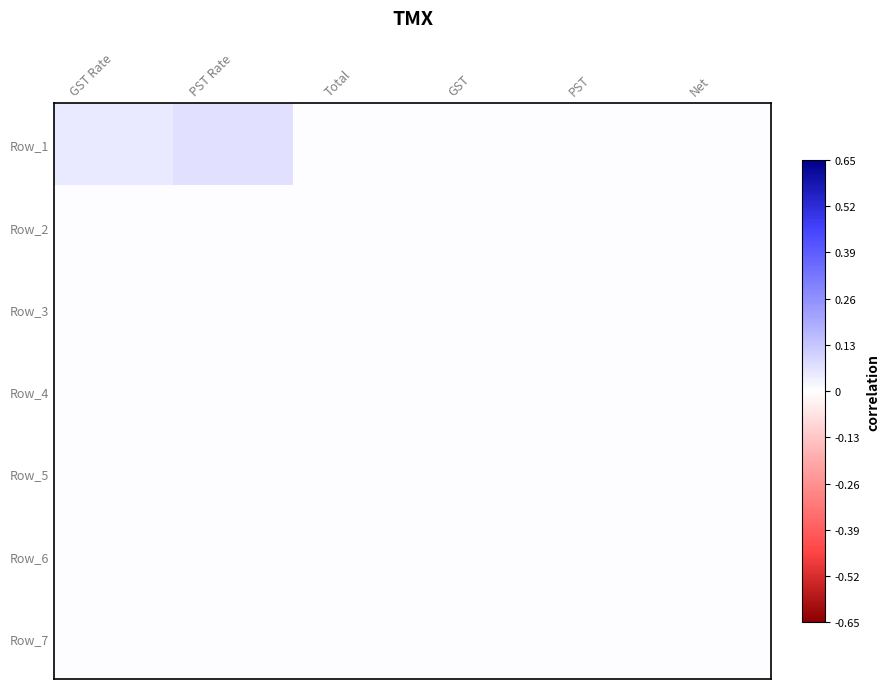

Reading left to right, list all the values displayed in this chart.

Row_1: GST Rate=0.1	PST Rate=0.1	Total=0.0	GST=0.0	PST=0.0	Net=0.0
Row_2: GST Rate=0.0	PST Rate=0.0	Total=0.0	GST=0.0	PST=0.0	Net=0.0
Row_3: GST Rate=0.0	PST Rate=0.0	Total=0.0	GST=0.0	PST=0.0	Net=0.0
Row_4: GST Rate=0.0	PST Rate=0.0	Total=0.0	GST=0.0	PST=0.0	Net=0.0
Row_5: GST Rate=0.0	PST Rate=0.0	Total=0.0	GST=0.0	PST=0.0	Net=0.0
Row_6: GST Rate=0.0	PST Rate=0.0	Total=0.0	GST=0.0	PST=0.0	Net=0.0
Row_7: GST Rate=0.0	PST Rate=0.0	Total=0.0	GST=0.0	PST=0.0	Net=0.0